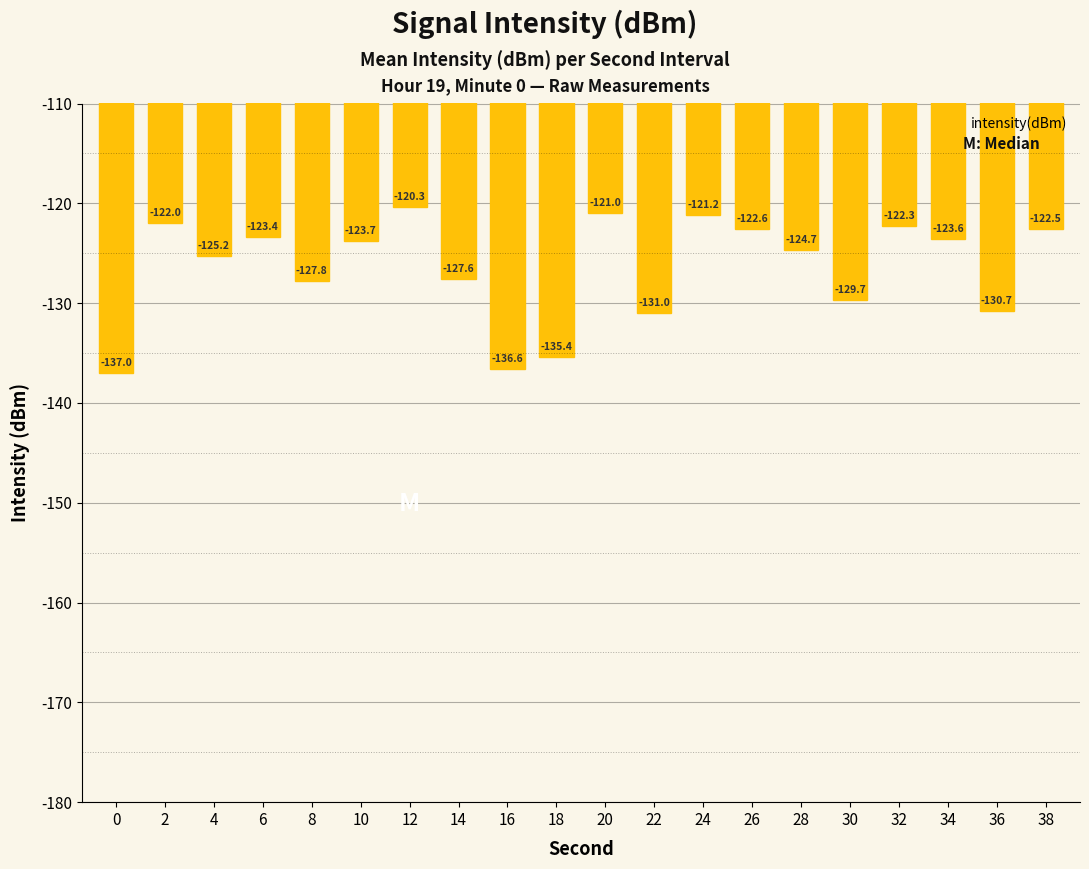

Reading left to right, transcribe all the data shown in this chart.

-137.0	-122.0	-125.2	-123.4	-127.8	-123.7	-120.3	-127.6	-136.6	-135.4	-121.0	-131.0	-121.2	-122.6	-124.7	-129.7	-122.3	-123.6	-130.7	-122.5